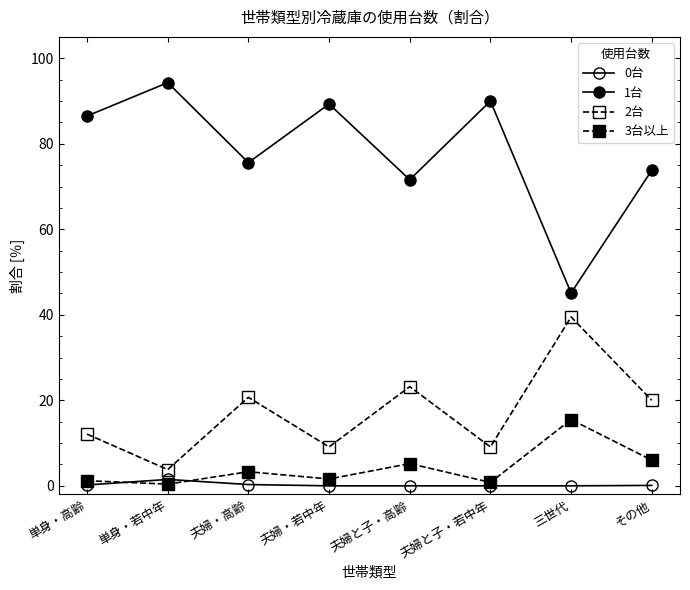

Which series has the largest total across all categories?

1台